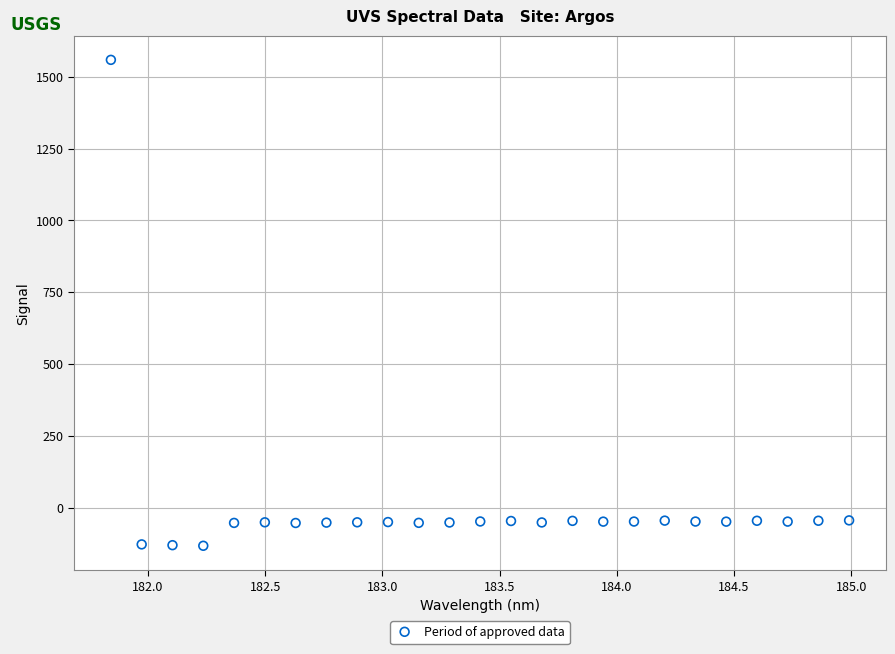

What is the range of Y values (max minus min)?

1692.1